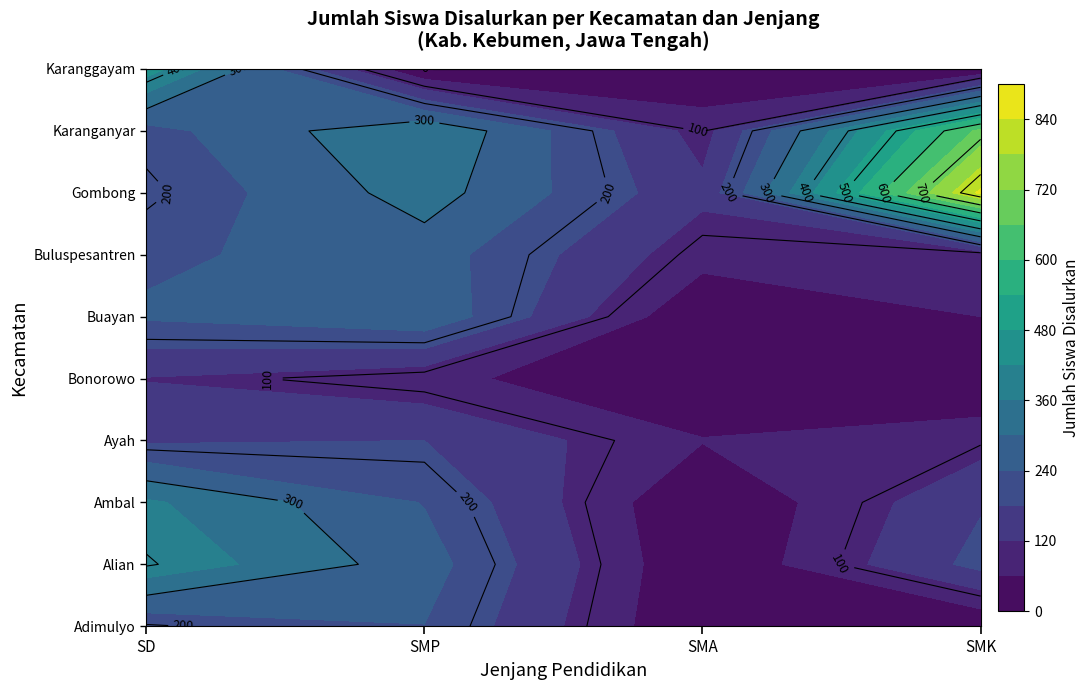

At which category is the sum across all series the highest?

SD